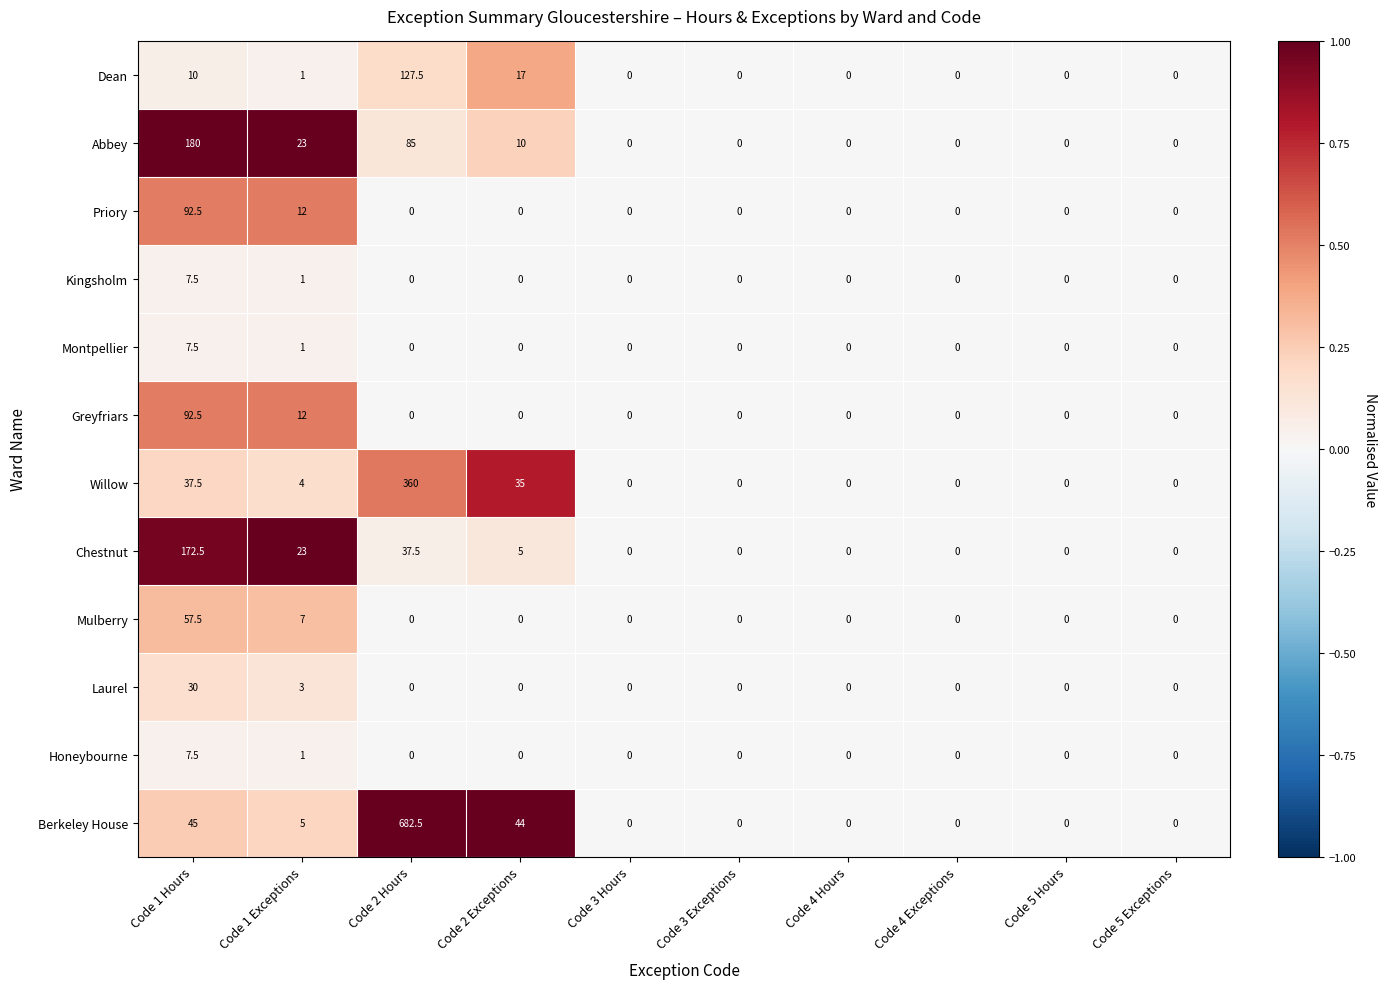

Count the Montpellier values in the range 0 to 1.

9